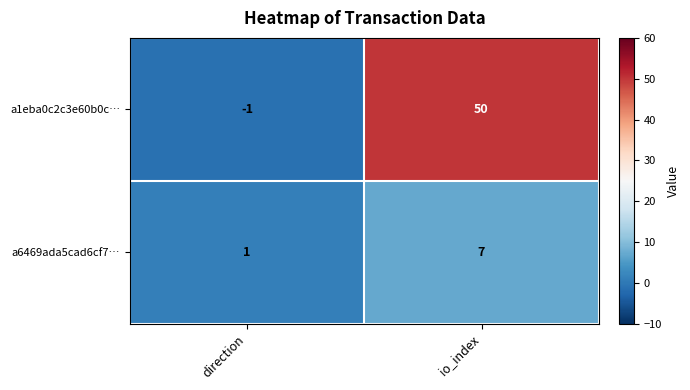

What is the difference between the a1eba0c2c3e60b0c… values at direction and io_index?

51